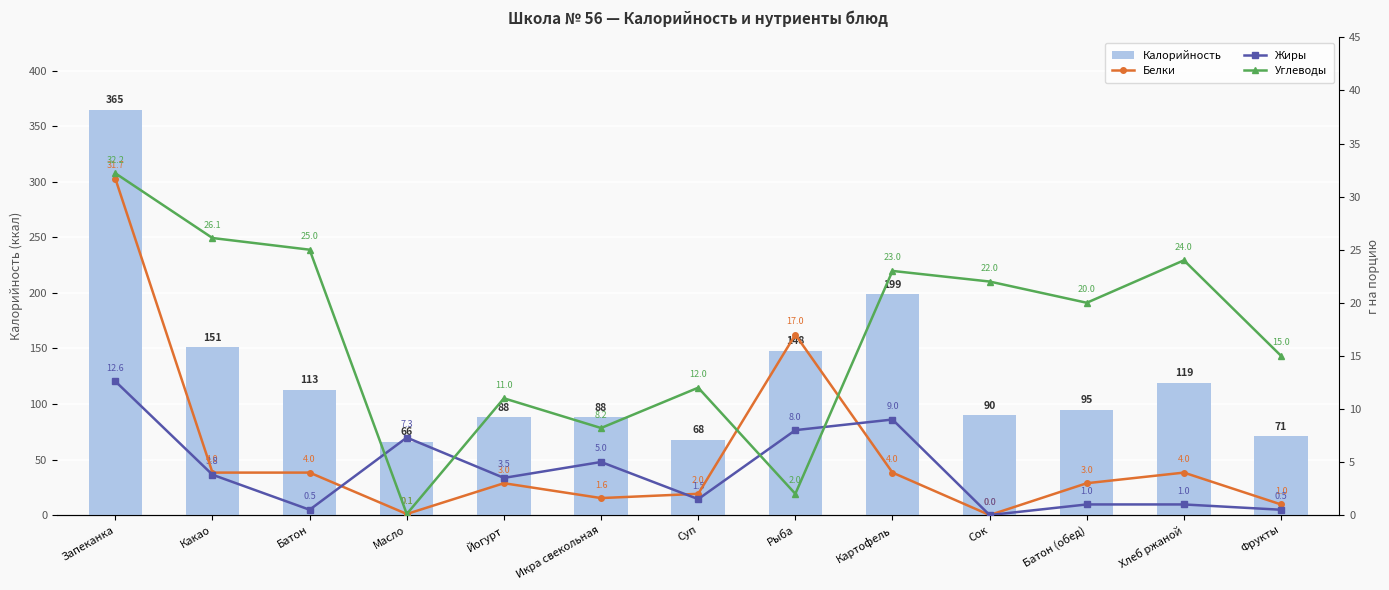

The Углеводы series shows 36.3 at Сок. True or false?

False